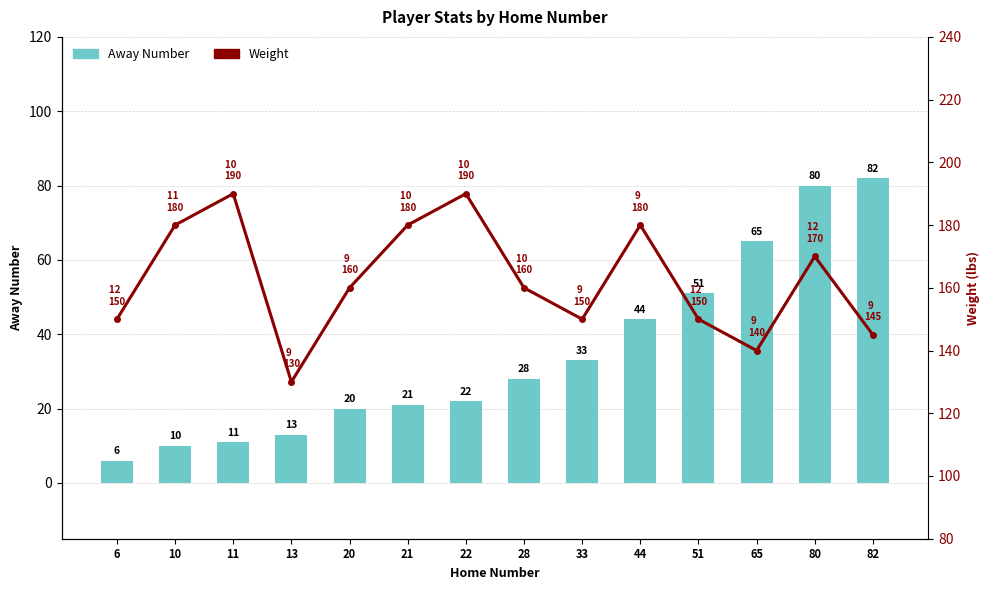

Reading left to right, what are all the values shown in this chart?

Away Number: 6	10	11	13	20	21	22	28	33	44	51	65	80	82
Weight: 150	180	190	130	160	180	190	160	150	180	150	140	170	145